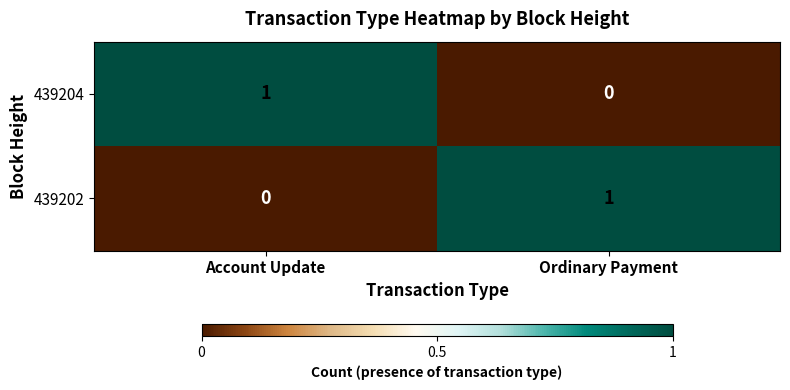

Is it true that 439204 equals 1 at Account Update?

True